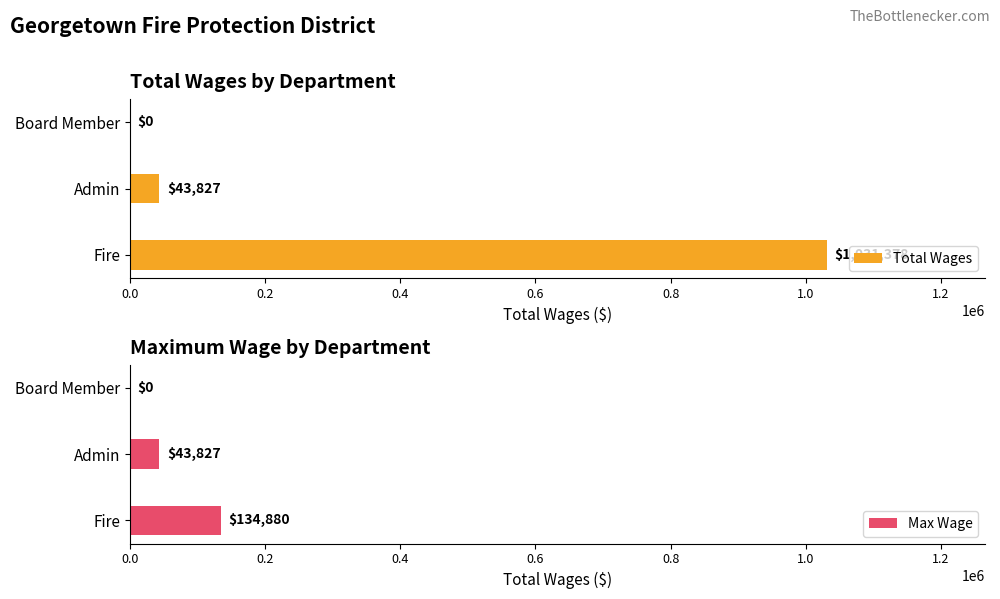

Where is Total Wages nearest to the value 515689?

Admin